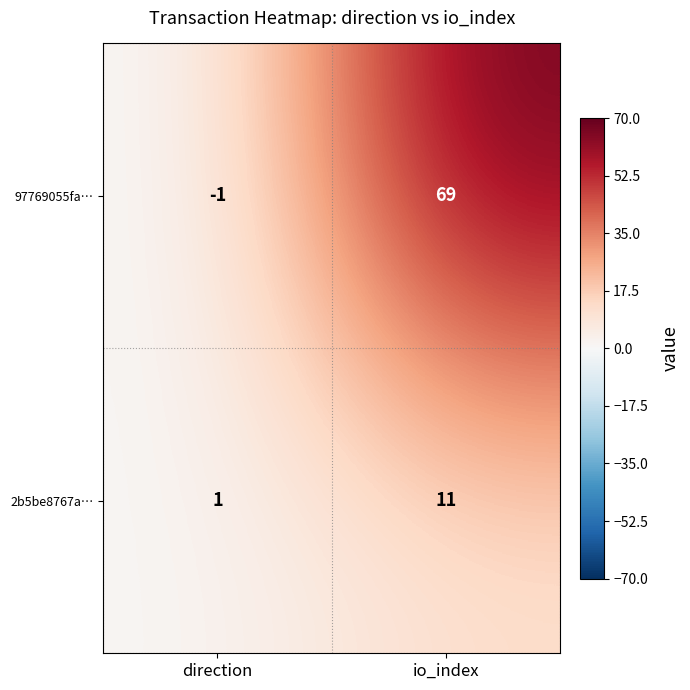

Reading right to left, transcribe all the data shown in this chart.

97769055fa…: io_index=69	direction=-1
2b5be8767a…: io_index=11	direction=1